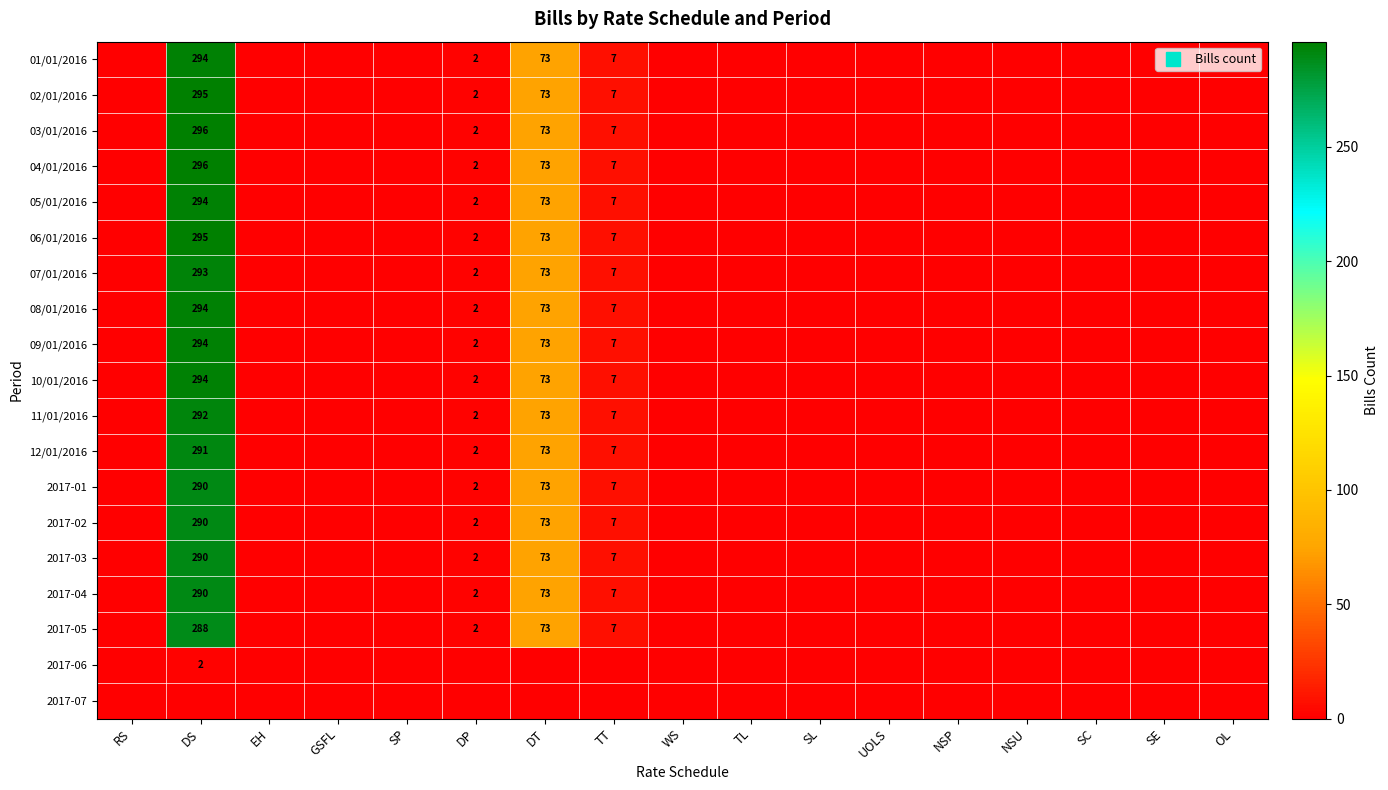

The value of 09/01/2016 at GSFL is 0. True or false?

True